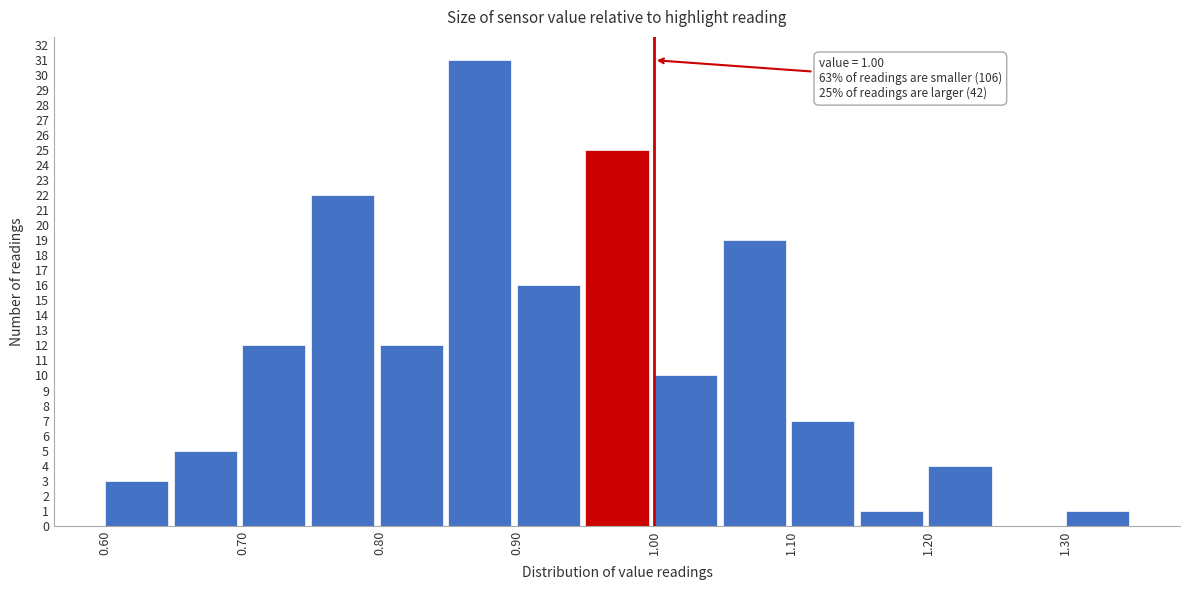

Which range on the x-axis has the tallest bar?

0.85 to 0.90